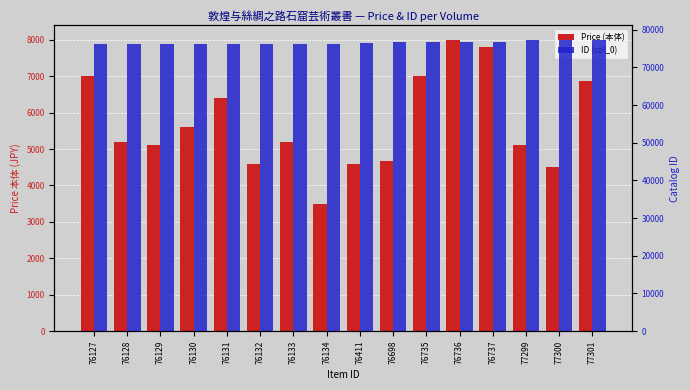

Between 77301 and 76131, which is larger?

77301